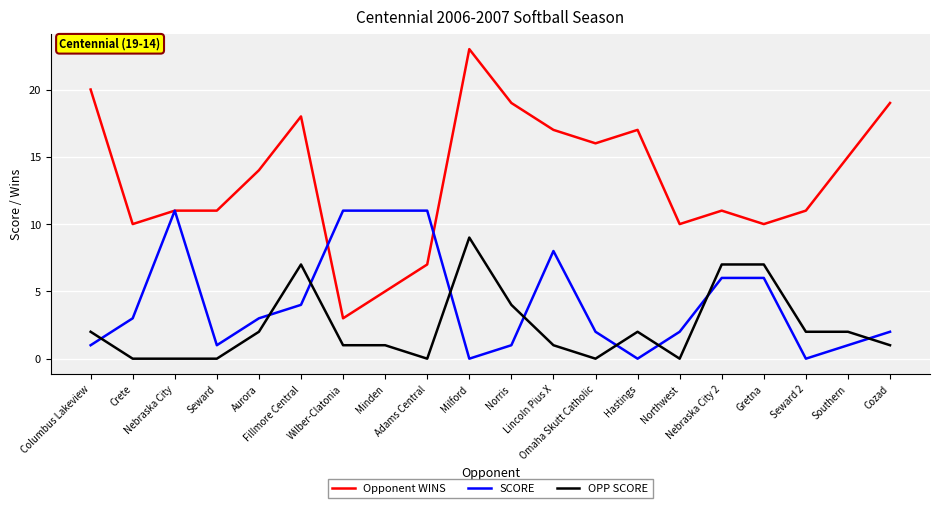

In SCORE, how many points are lower than both neighbors (excluding endpoints)?

4